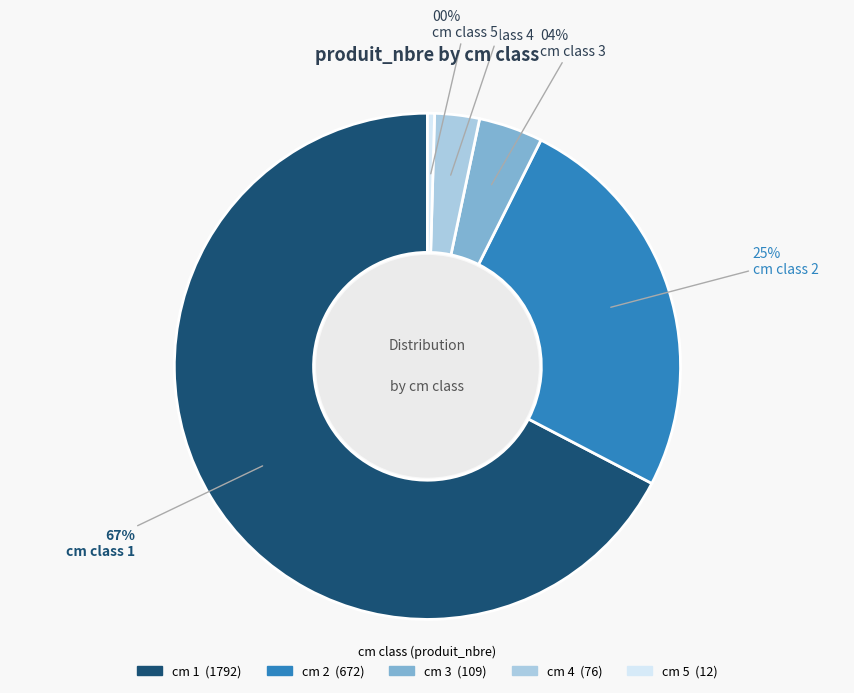

Is there a majority slice in this chart?

Yes